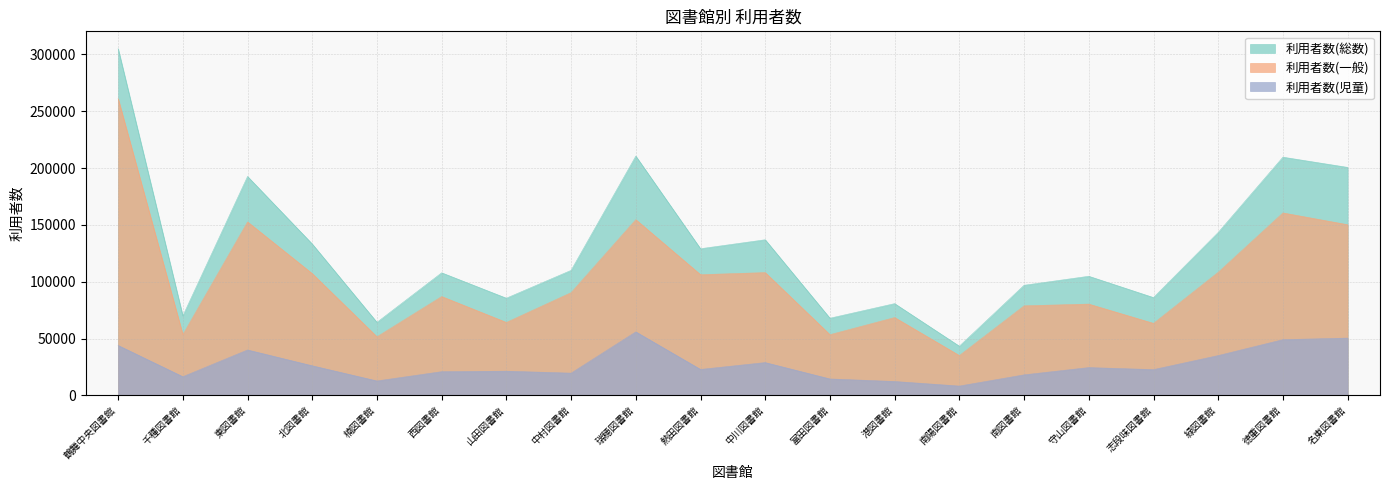

Which category has the lowest value in the 利用者数(一般) series?

南陽図書館